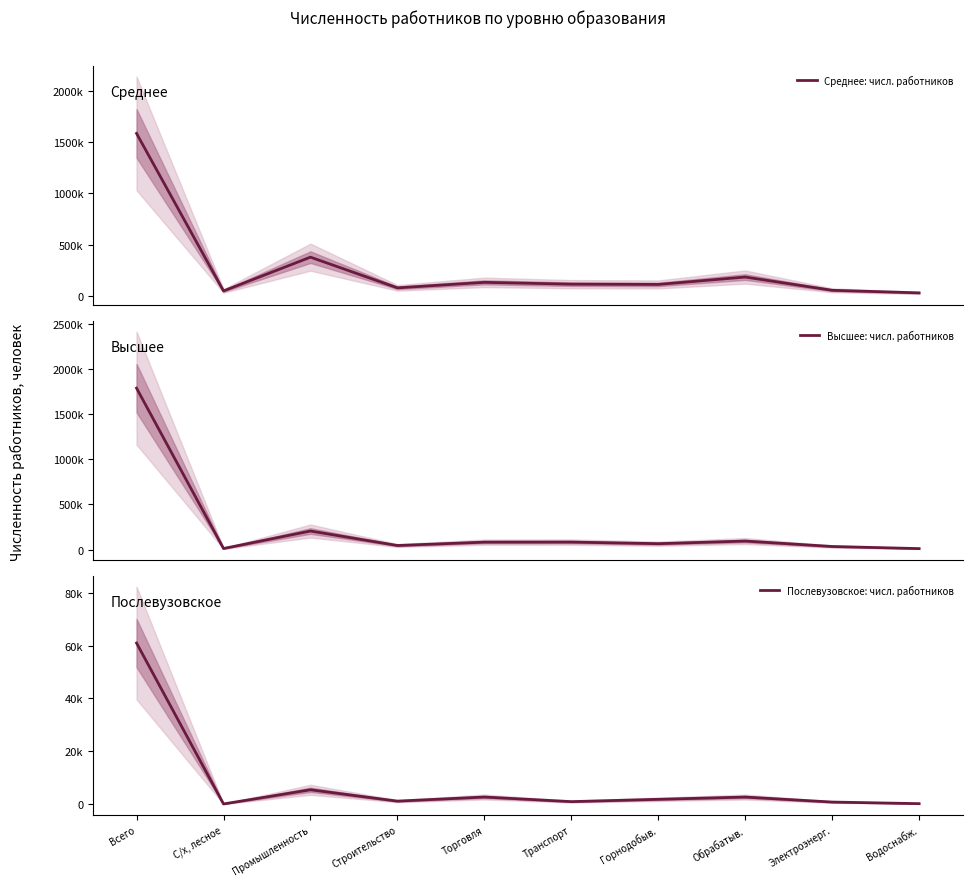

List the series in order of their peak value, lowest first.

Послевузовское: числ. работников, Среднее: числ. работников, Высшее: числ. работников